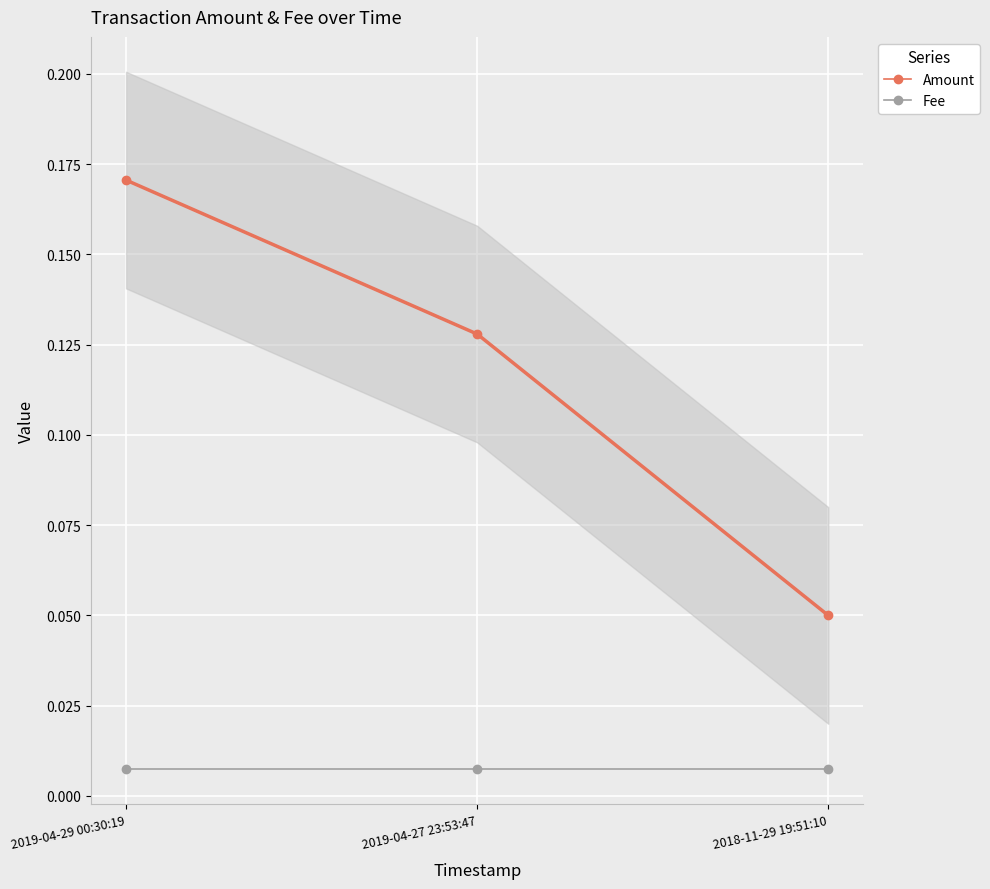

Between 2018-11-29 19:51:10 and 2019-04-29 00:30:19, which is larger?

2019-04-29 00:30:19